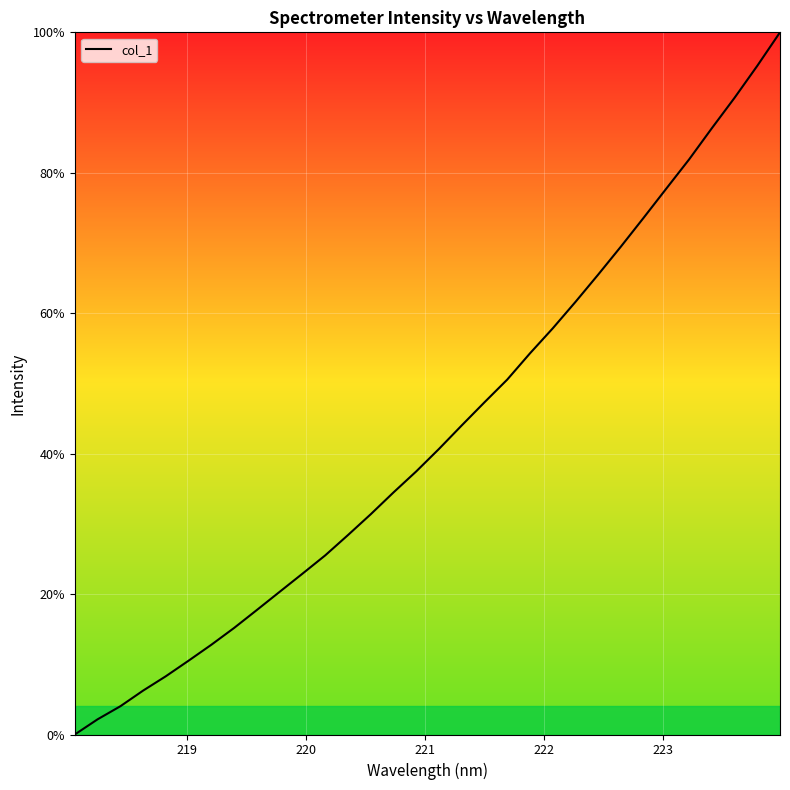

What is the greatest value displayed?

100.0